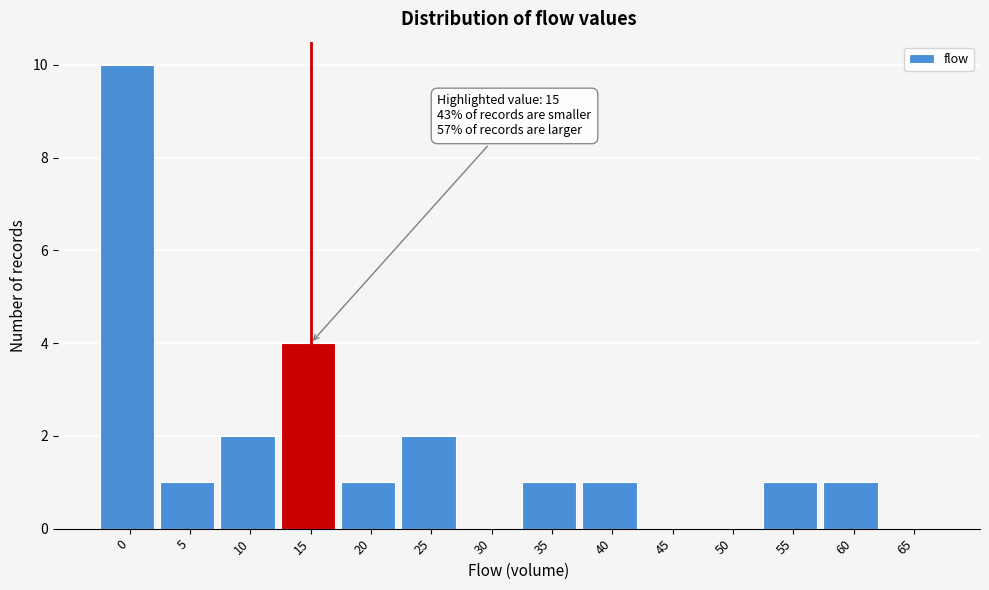

Reading left to right, transcribe all the data shown in this chart.

0=10	5=1	10=2	15=4	20=1	25=2	30=0	35=1	40=1	45=0	50=0	55=1	60=1	65=0